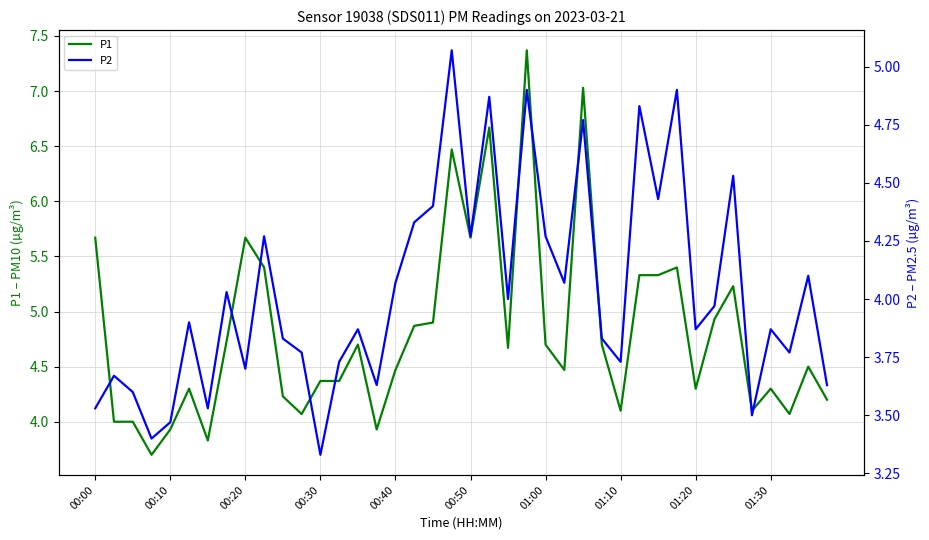

What is the maximum value shown in the chart?

7.4